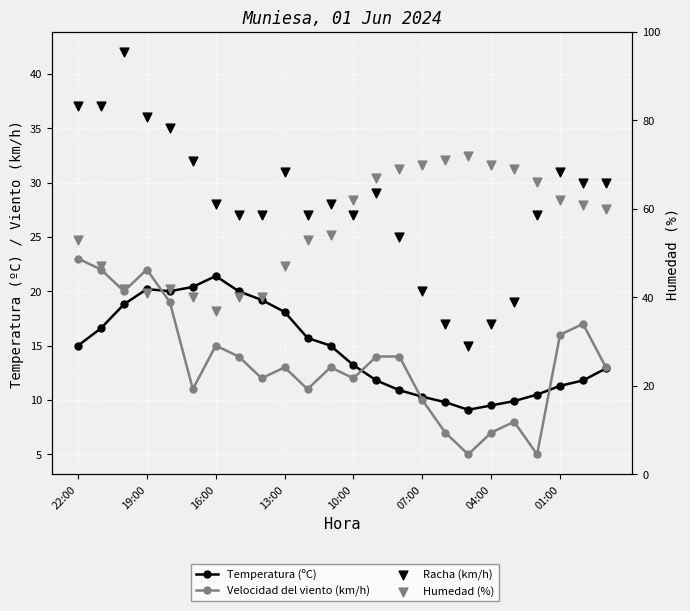

Which series has the largest Y range (max minus min)?

Humedad (%)